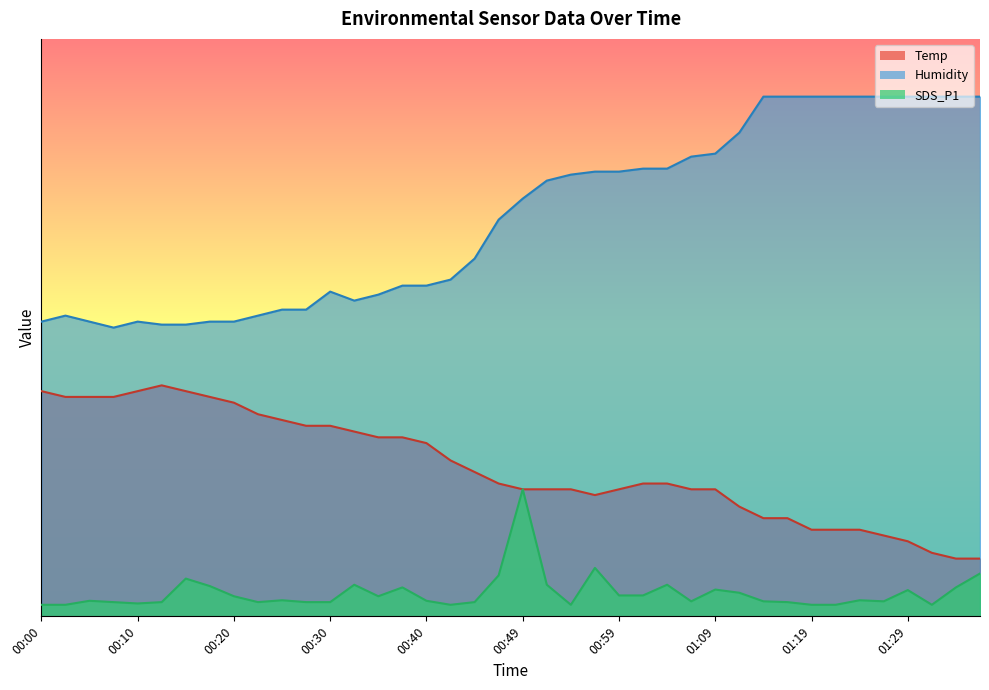

Reading left to right, extract all data points from this chart.

Temp: 00:00=39.0	00:03=38.0	00:05=38.0	00:08=38.0	00:10=39.0	00:12=40.0	00:15=39.0	00:17=38.0	00:20=37.0	00:22=35.0	00:25=34.0	00:27=33.0	00:30=33.0	00:32=32.0	00:35=31.0	00:37=31.0	00:40=30.0	00:42=27.0	00:45=25.0	00:47=23.0	00:49=22.0	00:52=22.0	00:54=22.0	00:57=21.0	00:59=22.0	01:02=23.0	01:04=23.0	01:07=22.0	01:09=22.0	01:12=19.0	01:14=17.0	01:17=17.0	01:19=15.0	01:21=15.0	01:24=15.0	01:26=14.0	01:29=13.0	01:32=11.0	01:34=10.0	01:37=10.0
Humidity: 00:00=51.0	00:03=52.1	00:05=51.0	00:08=50.0	00:10=51.0	00:12=50.5	00:15=50.5	00:17=51.0	00:20=51.0	00:22=52.1	00:25=53.1	00:27=53.1	00:30=56.2	00:32=54.7	00:35=55.7	00:37=57.3	00:40=57.3	00:42=58.3	00:45=61.9	00:47=68.7	00:49=72.3	00:52=75.5	00:54=76.5	00:57=77.0	00:59=77.0	01:02=77.5	01:04=77.5	01:07=79.6	01:09=80.1	01:12=83.8	01:14=90.0	01:17=90.0	01:19=90.0	01:21=90.0	01:24=90.0	01:26=90.0	01:29=90.0	01:32=90.0	01:34=90.0	01:37=90.0
SDS_P1: 00:00=2.0	00:03=2.0	00:05=2.7	00:08=2.5	00:10=2.2	00:12=2.5	00:15=6.5	00:17=5.2	00:20=3.5	00:22=2.5	00:25=2.8	00:27=2.5	00:30=2.5	00:32=5.5	00:35=3.5	00:37=5.0	00:40=2.7	00:42=2.0	00:45=2.5	00:47=7.1	00:49=22.0	00:52=5.5	00:54=2.0	00:57=8.4	00:59=3.6	01:02=3.6	01:04=5.5	01:07=2.6	01:09=4.6	01:12=4.1	01:14=2.6	01:17=2.5	01:19=2.0	01:21=2.0	01:24=2.8	01:26=2.6	01:29=4.5	01:32=2.0	01:34=5.0	01:37=7.4